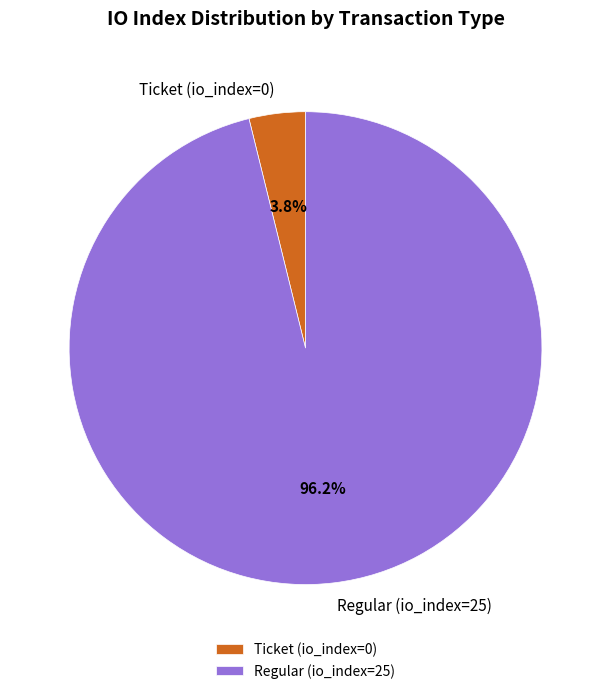

How many segments does this pie chart have?

2